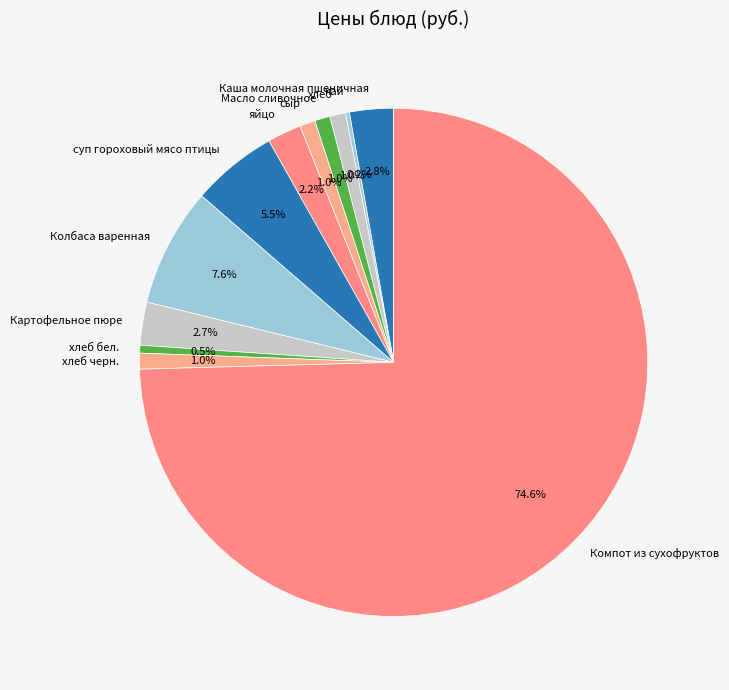

What portion of the pie excludes яйцо?

97.8%